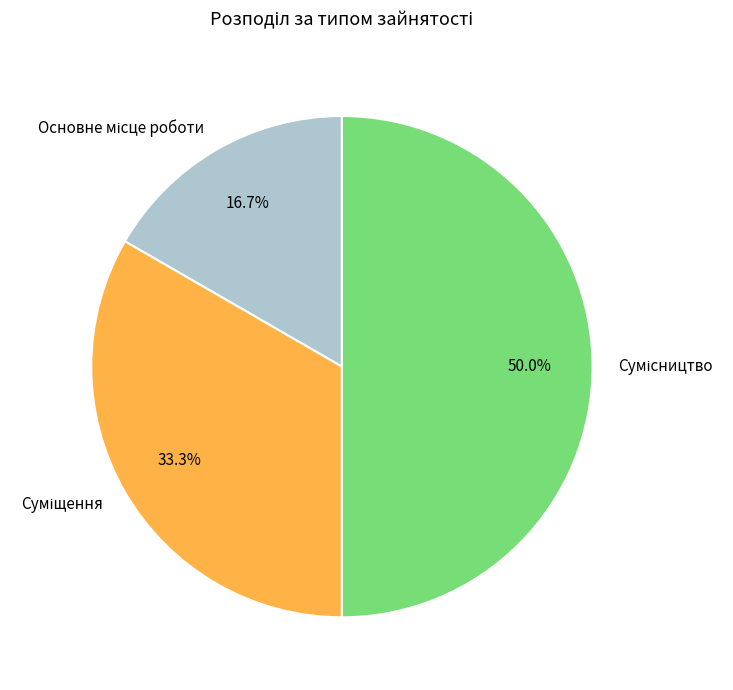

How many segments does this pie chart have?

3